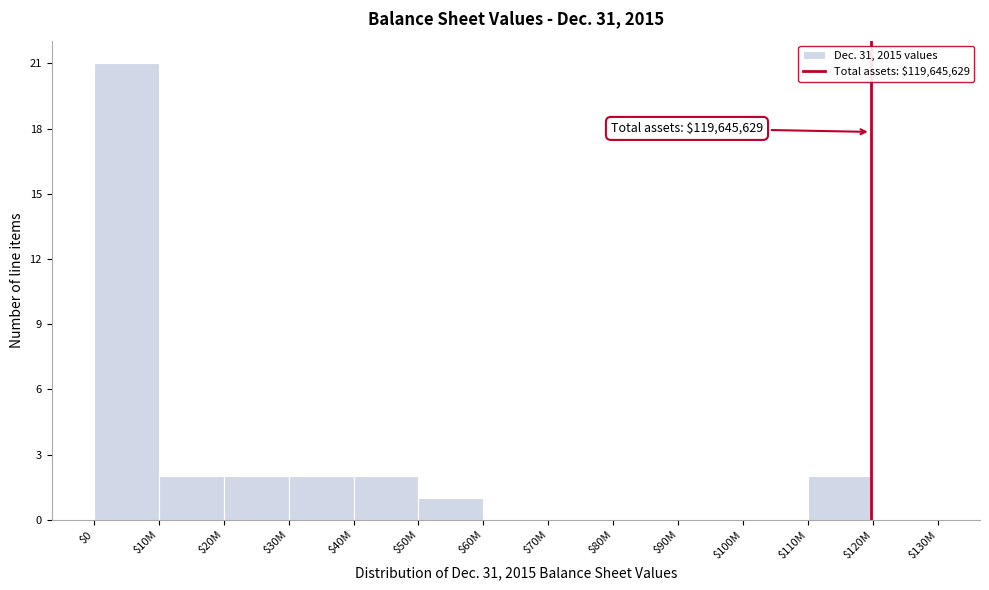

What is the sum of all values?

32